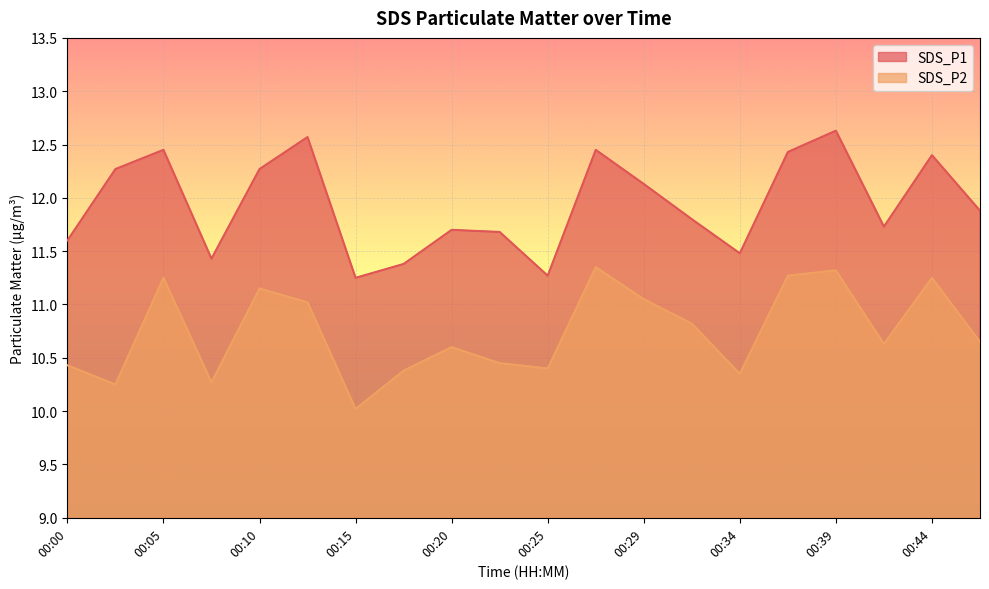

True or false: SDS_P2 has more than 1 interior local peaks.

True